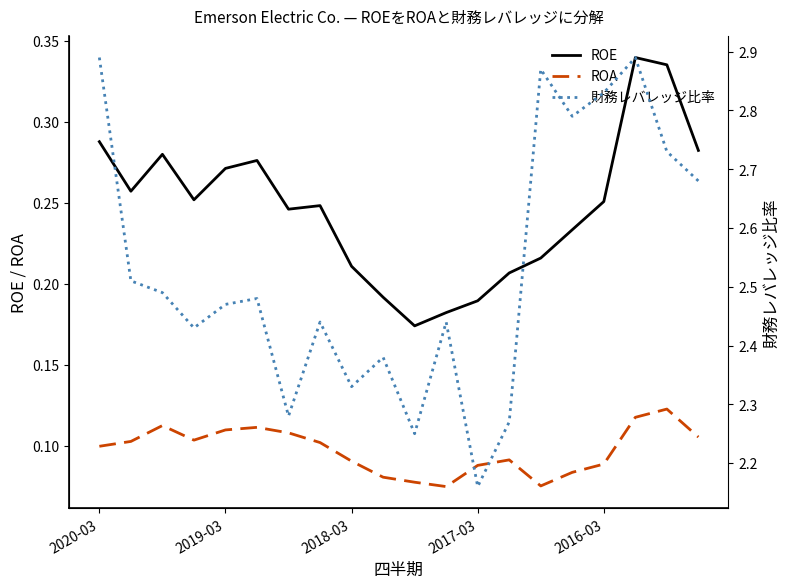

True or false: ROE and 財務レバレッジ比率 intersect in this chart.

False